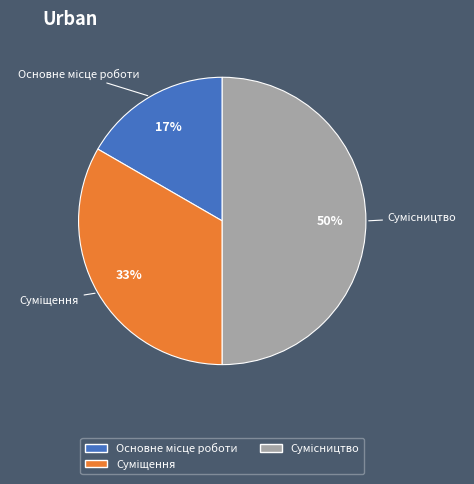

To the nearest percent, what is the difference between the largest and smallest slice percentages?

33%